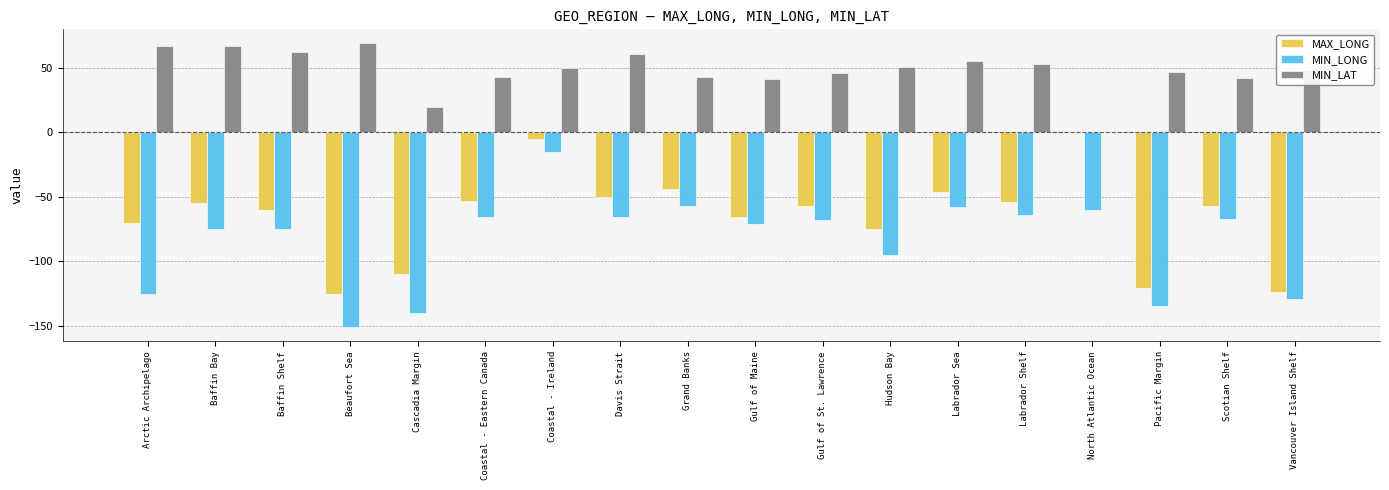

Is it true that MIN_LONG equals -15.0 at Coastal - Ireland?

True